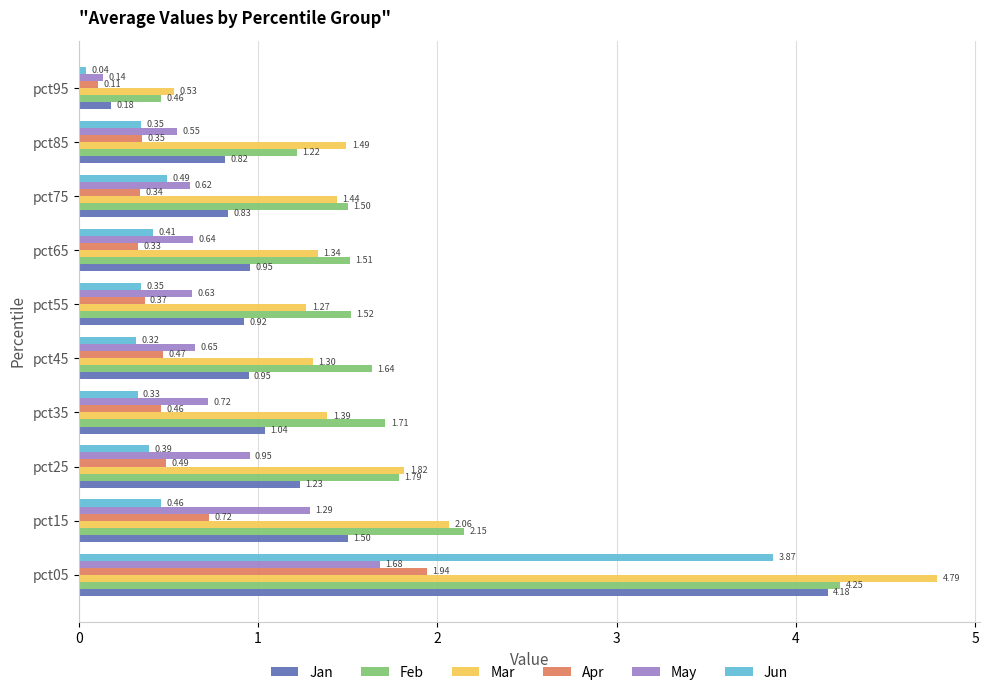

Rank the series at pct25 from lowest to highest value.

Jun, Apr, May, Jan, Feb, Mar